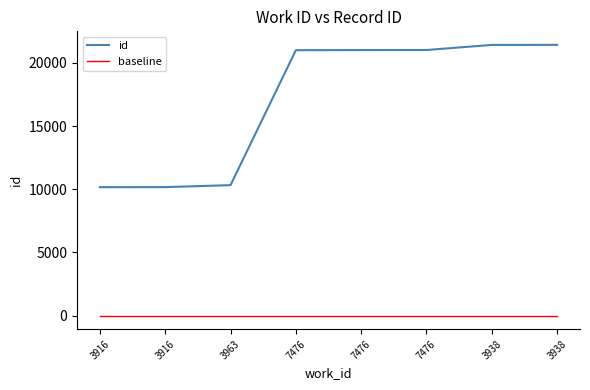

Does the chart display data point markers on the line(s)?

No